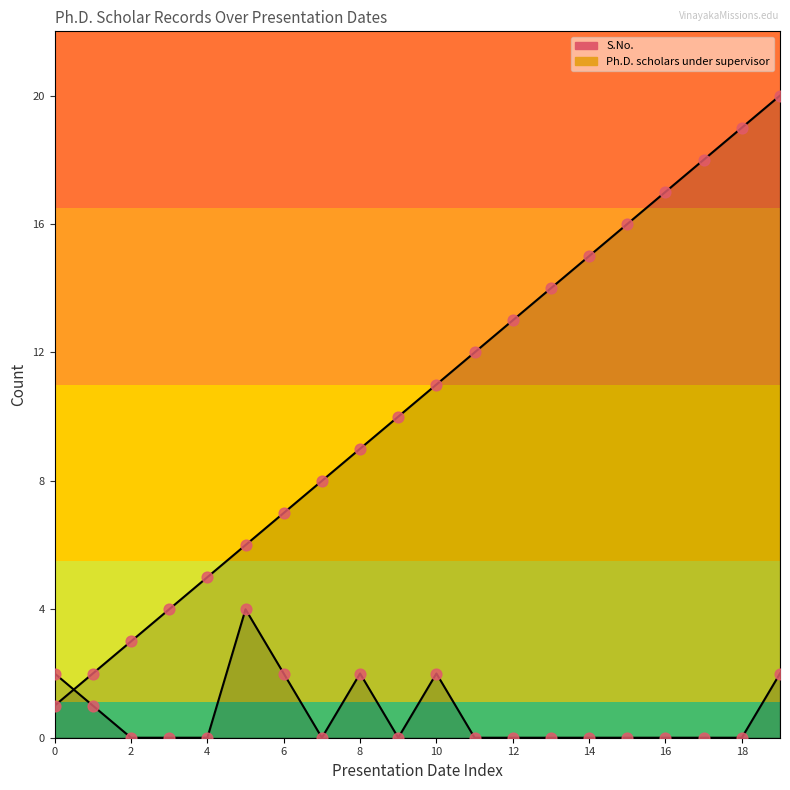

Which series has the widest spread of Y values?

S.No.